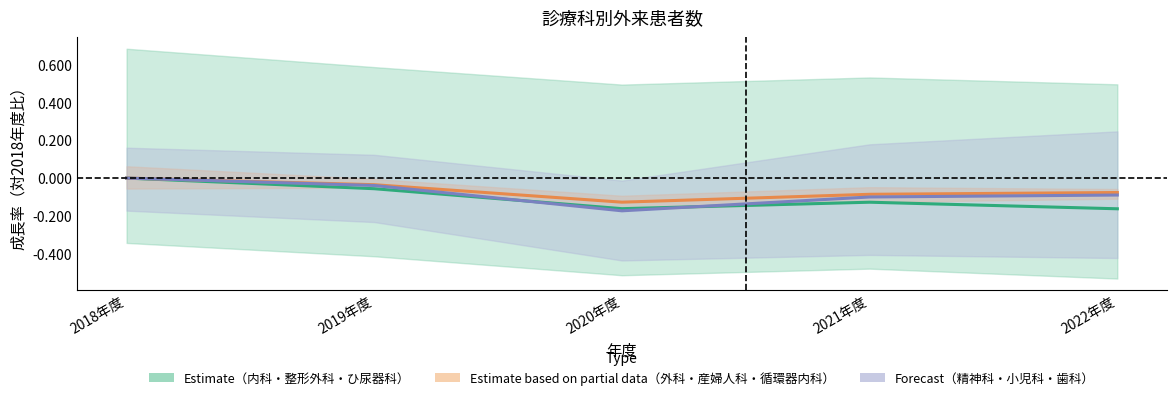

At 2019年度, list the series in order from largest to smallest.

Estimate based on partial data, Forecast, Estimate